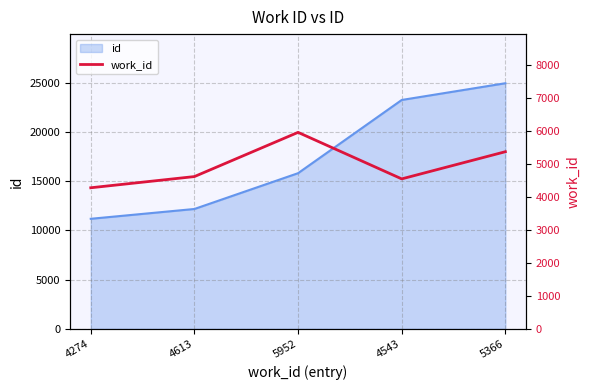

True or false: there are more than 1 points higher than both neighbors.

False